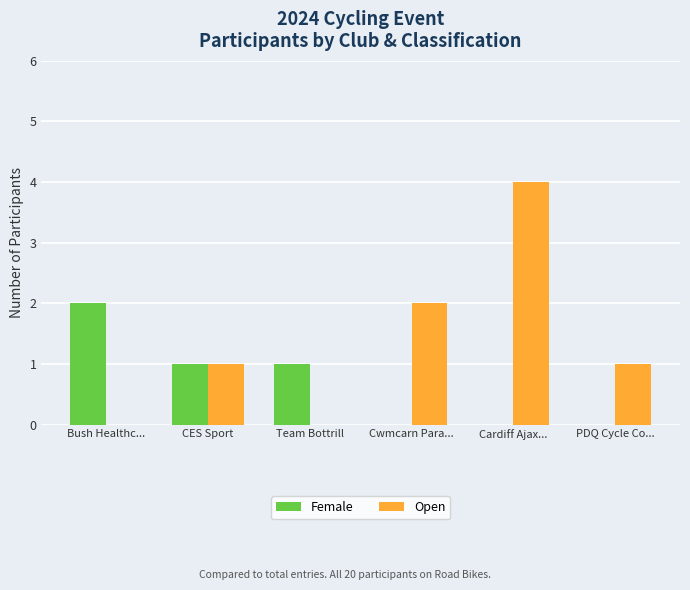

Does the chart contain stacked bars?

No